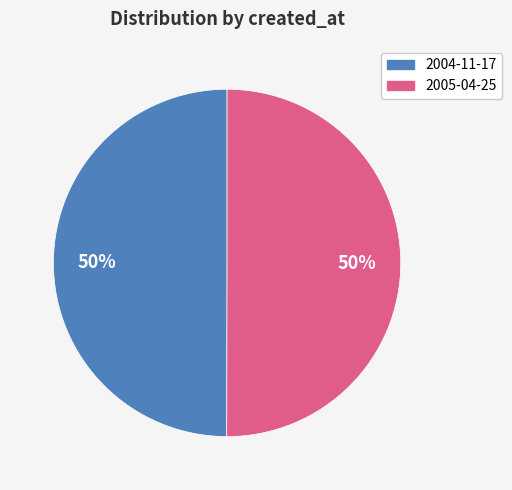

To the nearest percent, what portion does 2005-04-25 represent?

50%